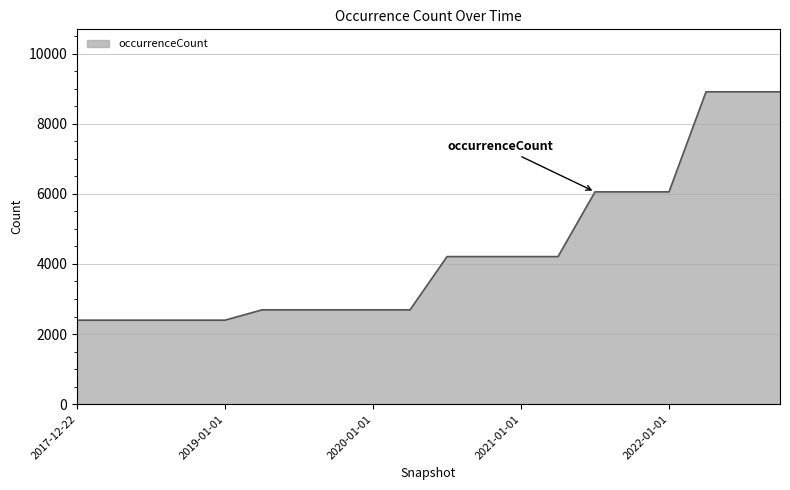

How many lines are shown in the chart?

1